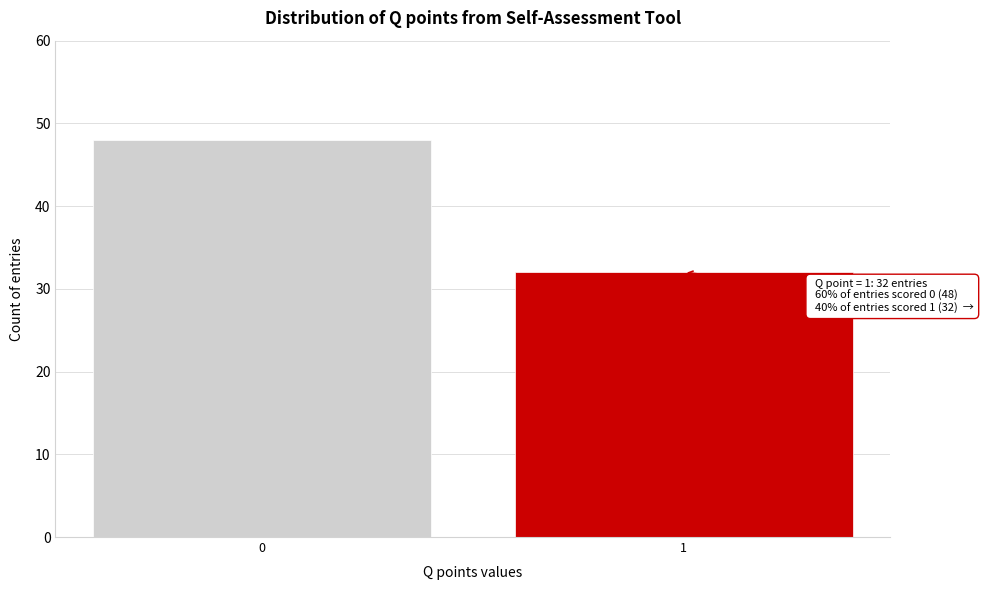

Reading right to left, extract all data points from this chart.

1=32	0=48